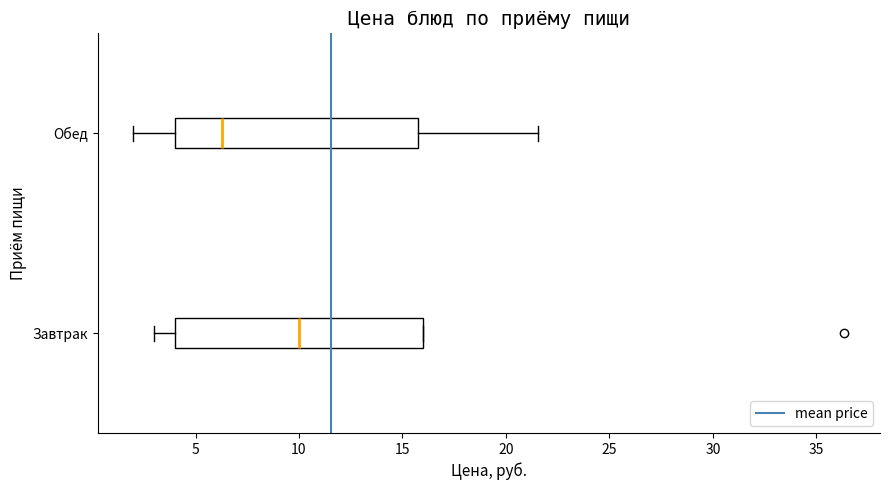

Reading bottom to top, read every box against the x-axis: the position of its median line, the range the box covers, and the ends of its whiskers. The values are not printed on the chart, so give them approximately, as read against the axis.

Завтрак: median 10.0, box 4.0 to 16.0, whiskers 3.0 to 16.0
Обед: median 6.5, box 4.0 to 16.0, whiskers 2.0 to 21.5